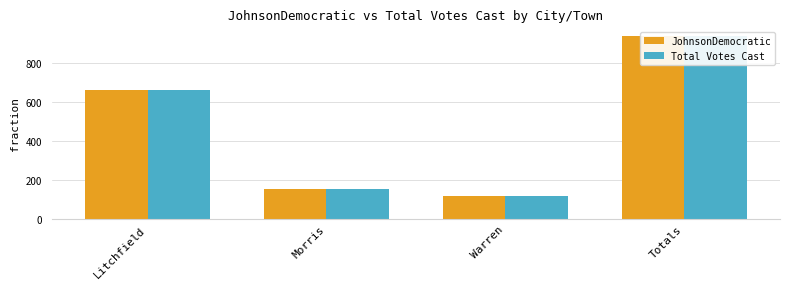

What are all the series names shown in the legend?

JohnsonDemocratic, Total Votes Cast